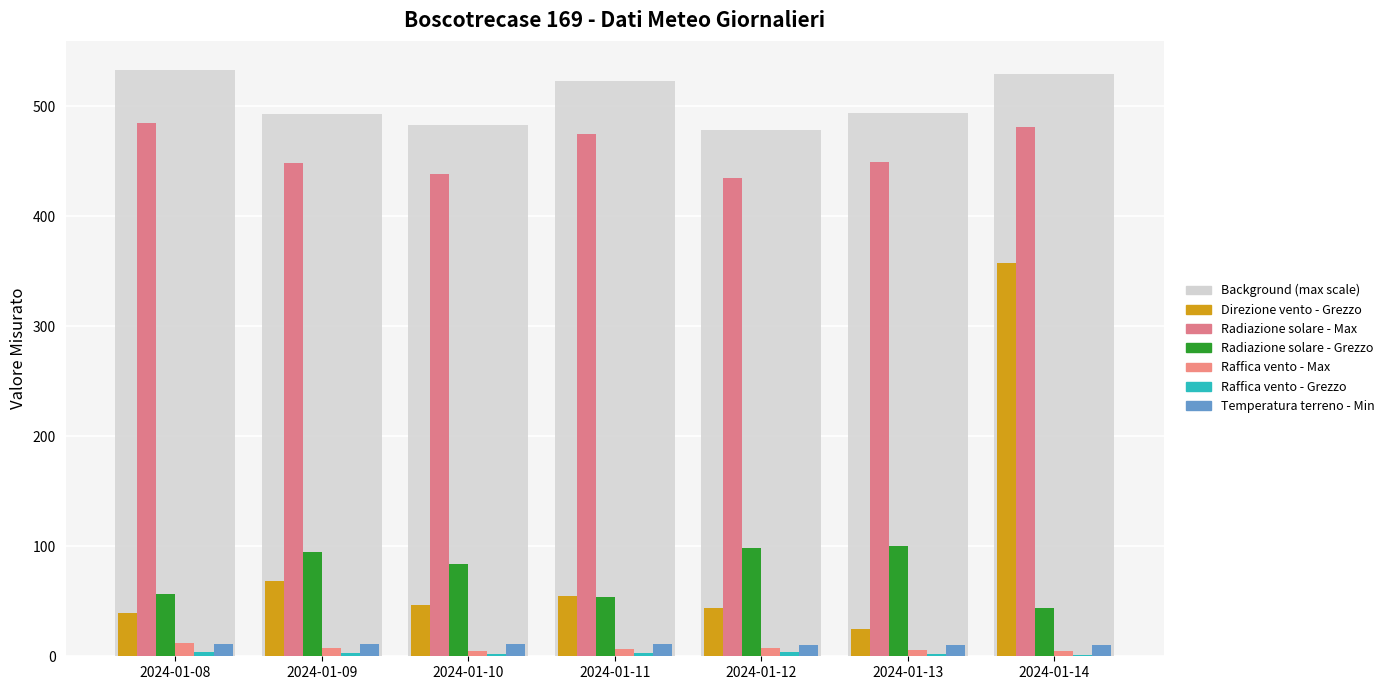

At 2024-01-13, list the series in order from largest to smallest.

Radiazione solare - Max, Radiazione solare - Grezzo, Direzione vento - Grezzo, Temperatura terreno - Min, Raffica vento - Max, Raffica vento - Grezzo